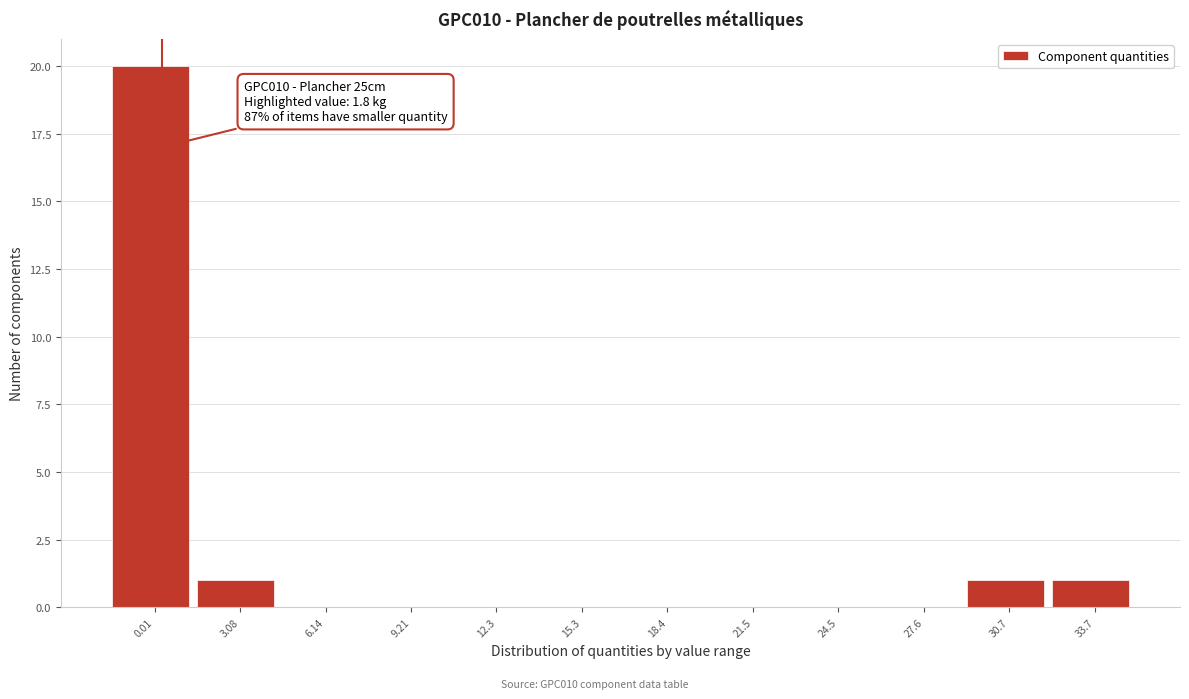

Reading left to right, list all the values displayed in this chart.

0.01=20	3.08=1	6.14=0	9.21=0	12.3=0	15.3=0	18.4=0	21.5=0	24.5=0	27.6=0	30.7=1	33.7=1